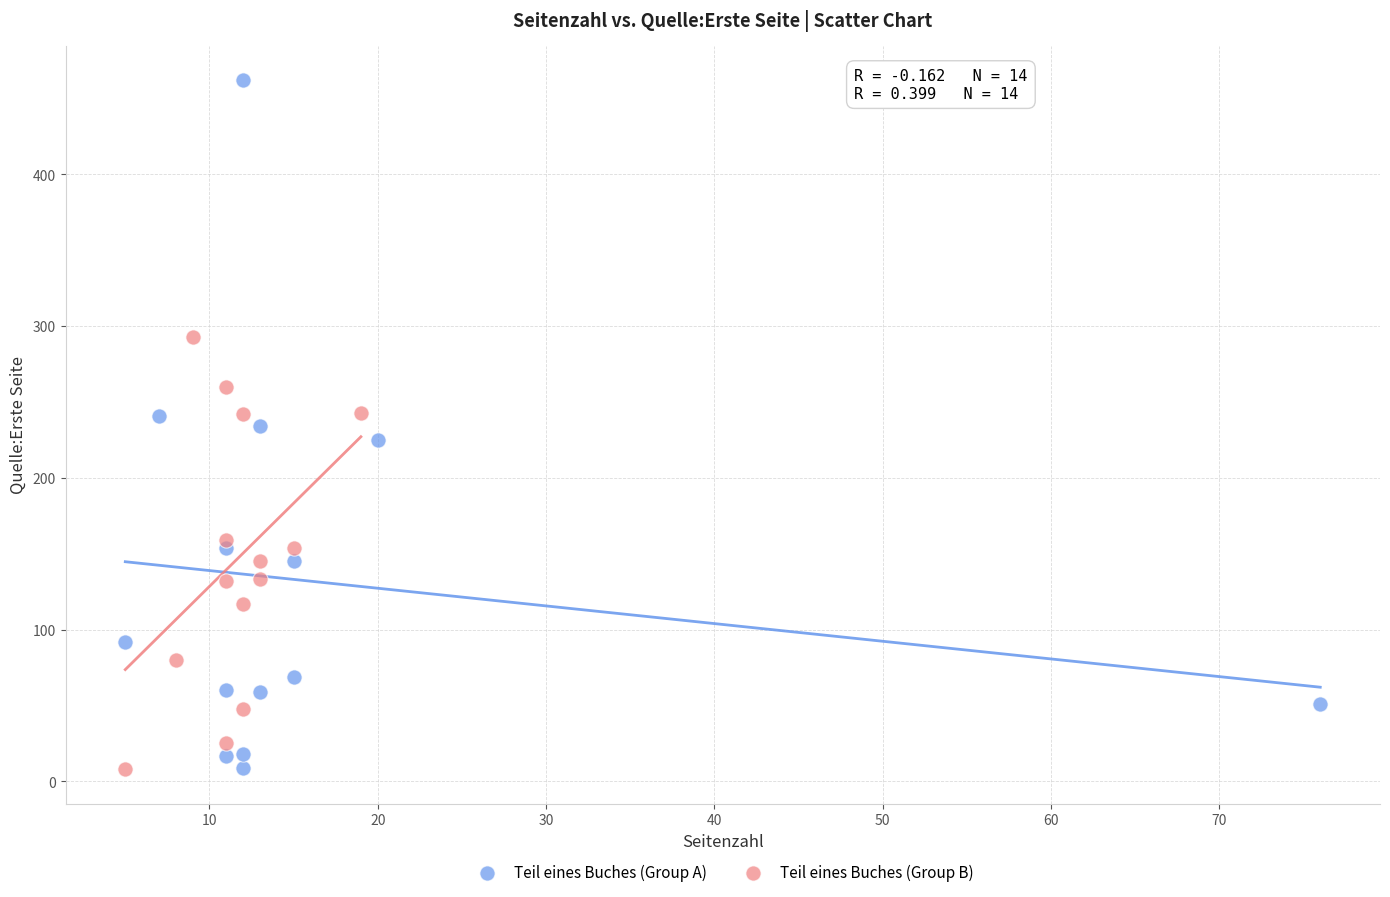

Which series reaches the maximum Y coordinate?

Teil eines Buches (Group A)